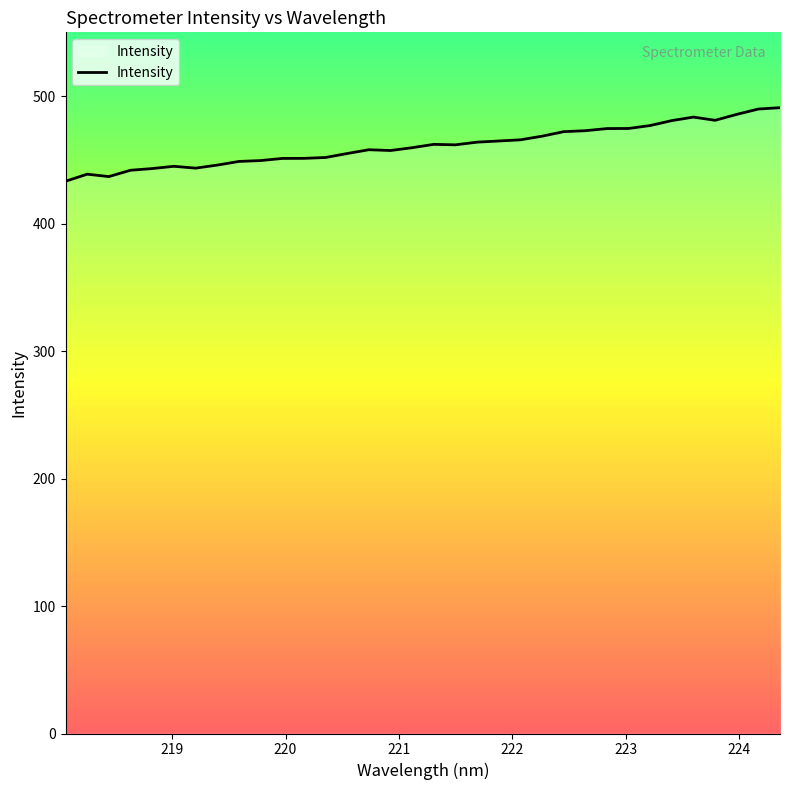

What is the maximum value shown in the chart?

490.9